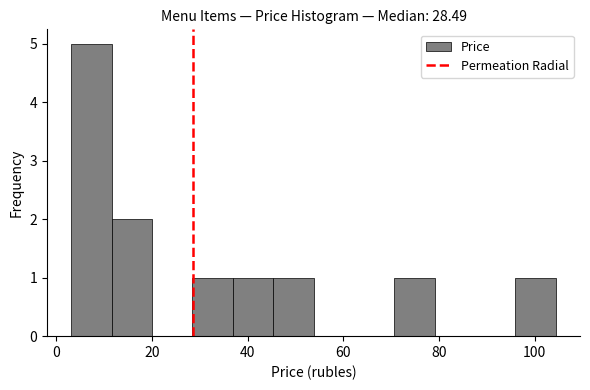

Reading left to right, transcribe this chart: for each bar, give the range it covers on the x-axis and its height. Neither the bar edges nor the heights are printed on the chart, so give them approximately, as read against the axes.

4 to 12: 5
12 to 20: 2
20 to 28: 0
28 to 36: 1
36 to 46: 1
46 to 54: 1
54 to 62: 0
62 to 70: 0
70 to 80: 1
80 to 88: 0
88 to 96: 0
96 to 104: 1